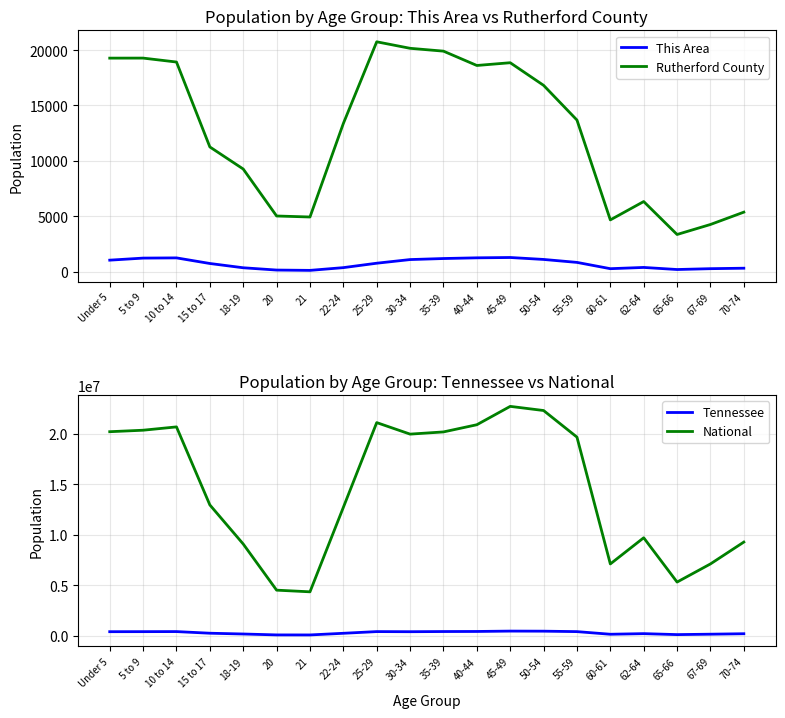

Is it true that Rutherford County equals 28658 at 10 to 14?

False